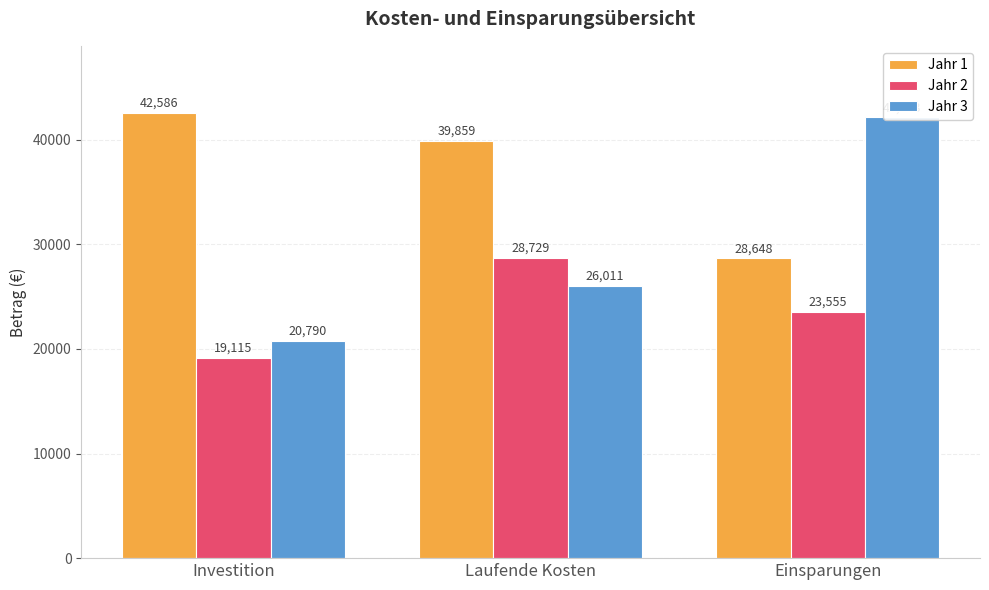

How many data points in Jahr 2 are above 23555?

1